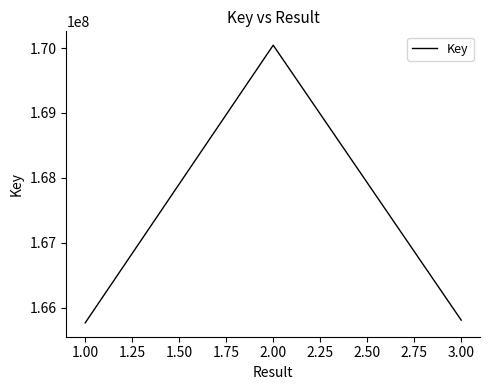

How many lines are shown in the chart?

1